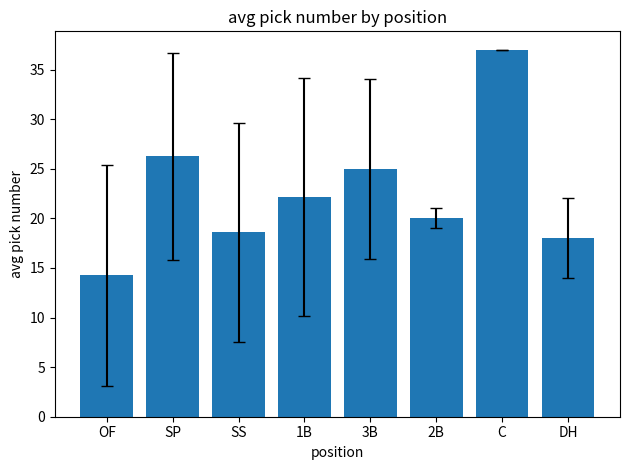

How many bars are there in total?

8